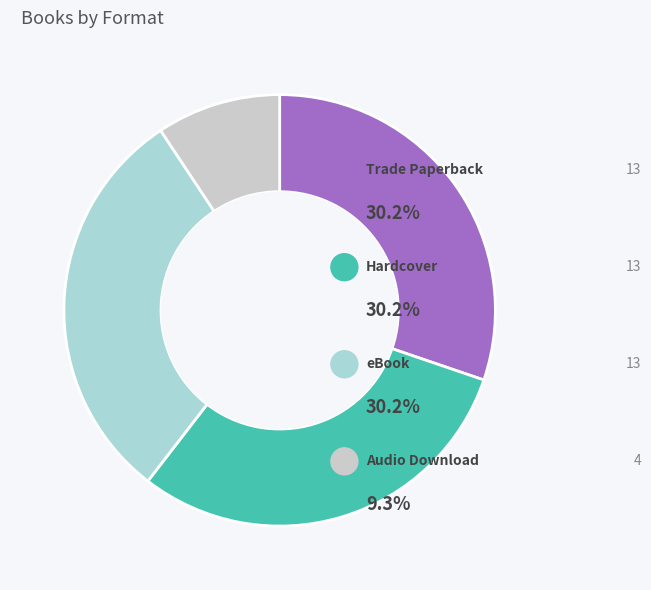

Between eBook and Trade Paperback, which is larger?

eBook